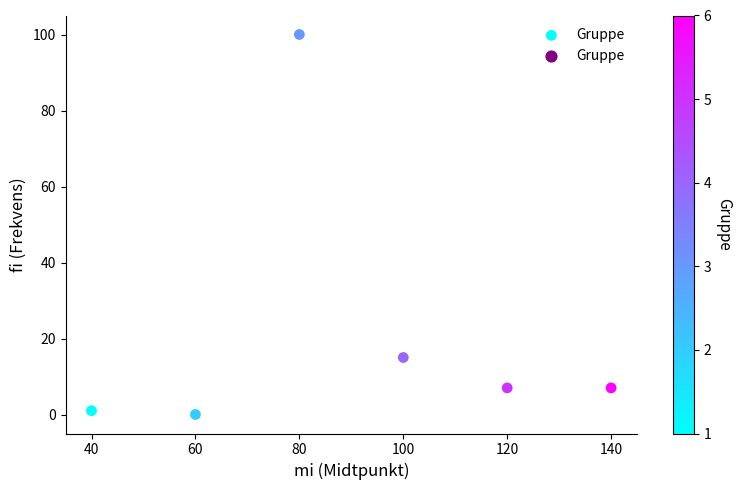

What is the range of X values (max minus min)?

100